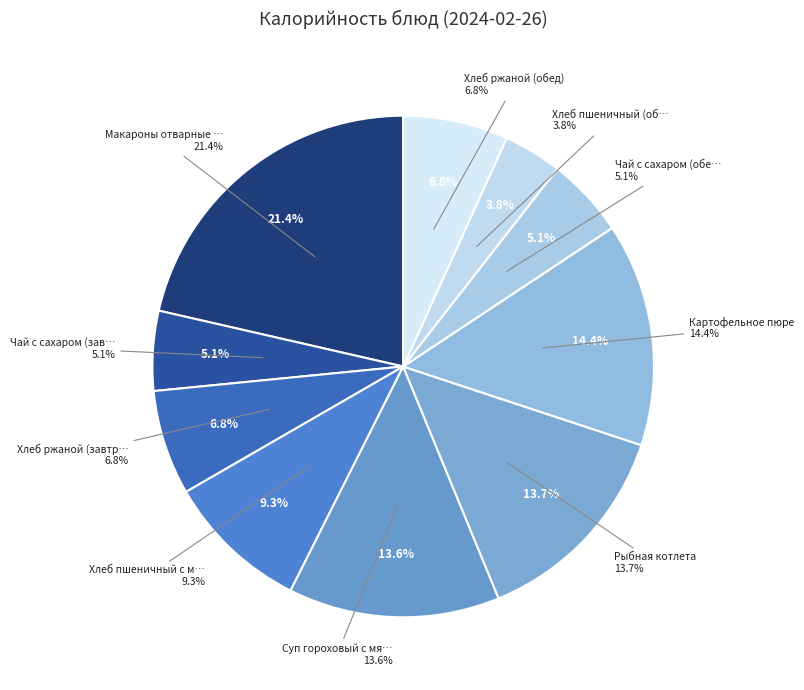

True or false: Макароны отварные со сливочным маслом accounts for 21% of the total.

True